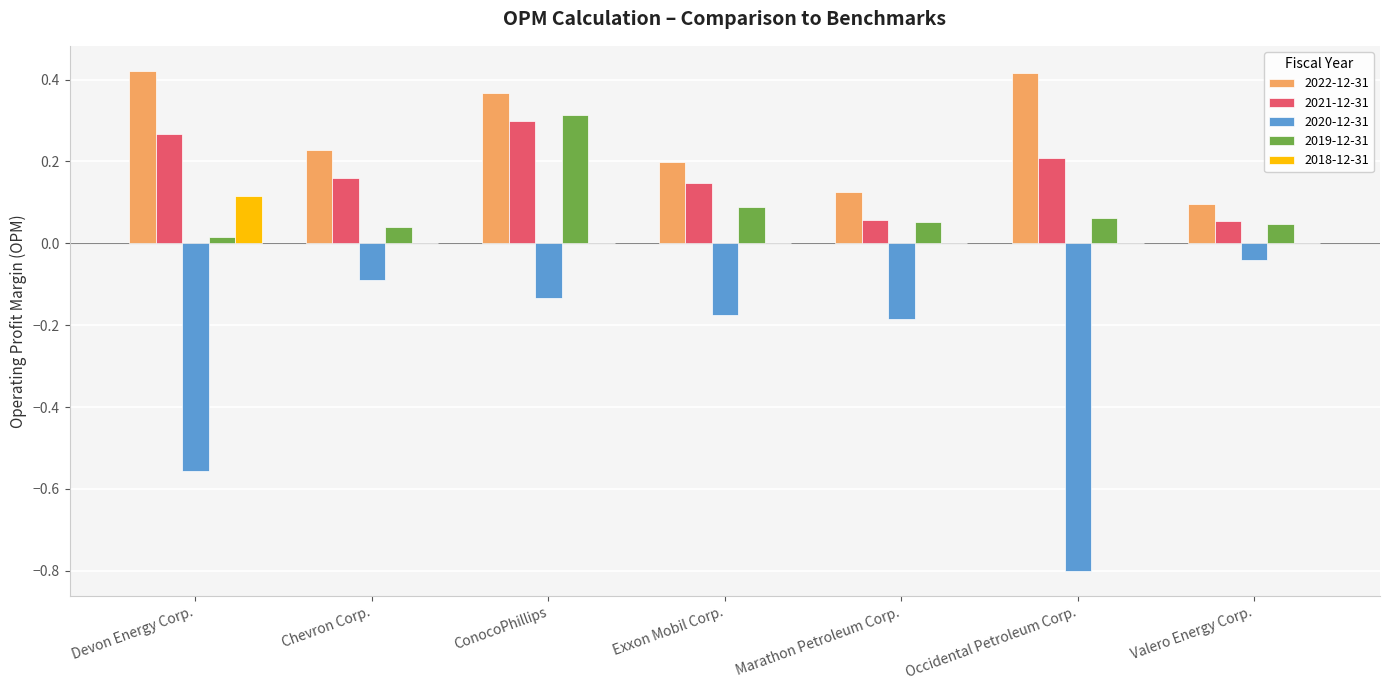

Which series has the largest total across all categories?

2022-12-31